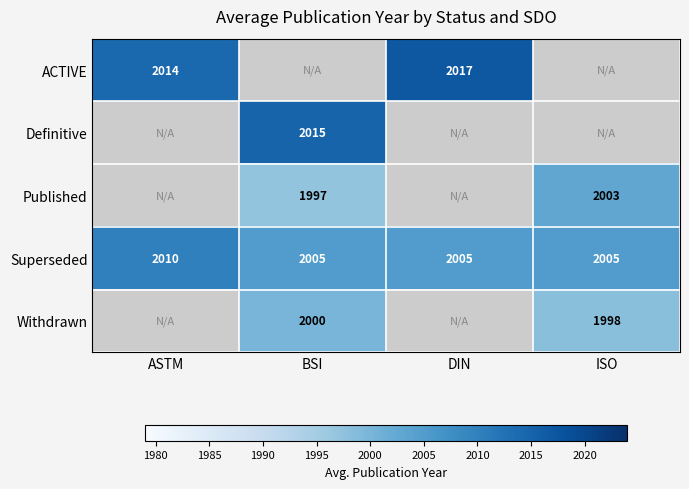

The ACTIVE series shows 3603 at ASTM. True or false?

False